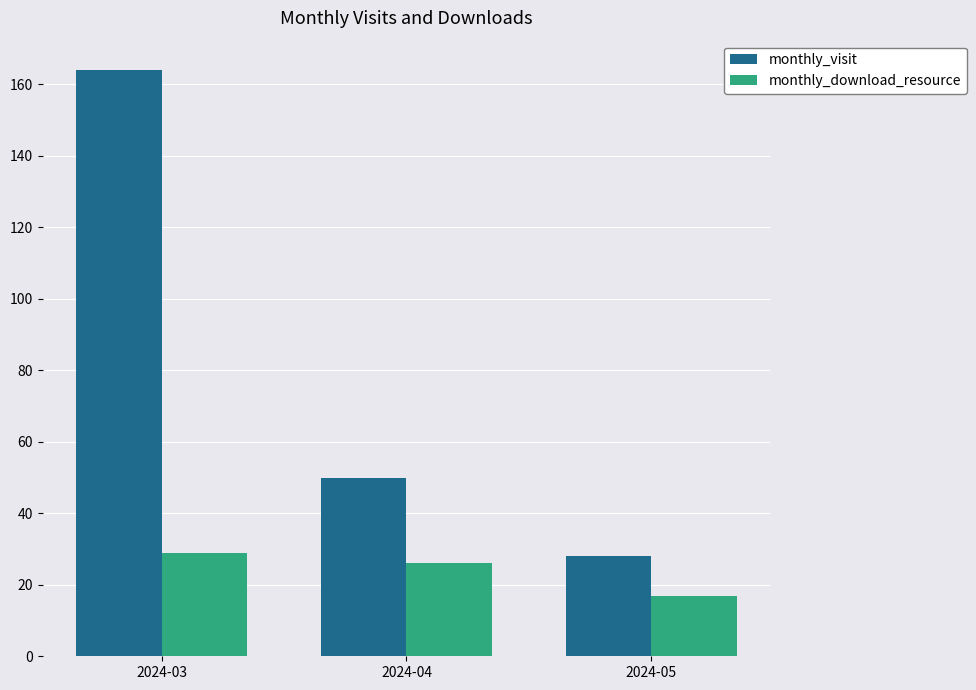

Reading left to right, list all the values displayed in this chart.

monthly_visit: 2024-03=164	2024-04=50	2024-05=28
monthly_download_resource: 2024-03=29	2024-04=26	2024-05=17